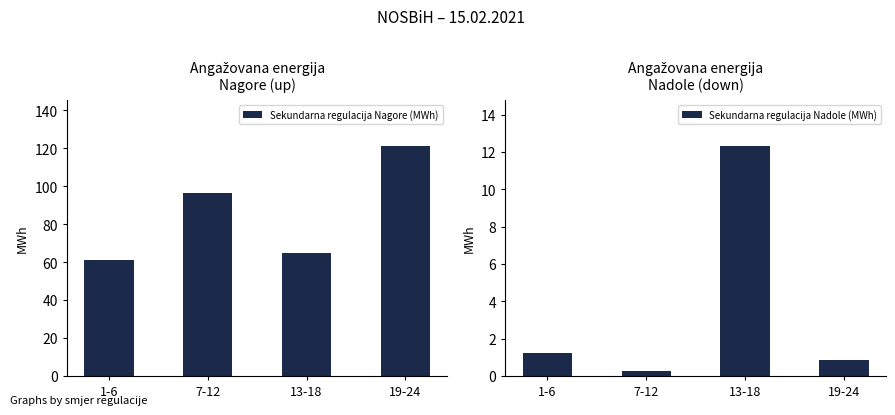

The value of Sekundarna regulacija Nagore (MWh) at 13-18 is 64.6. True or false?

True